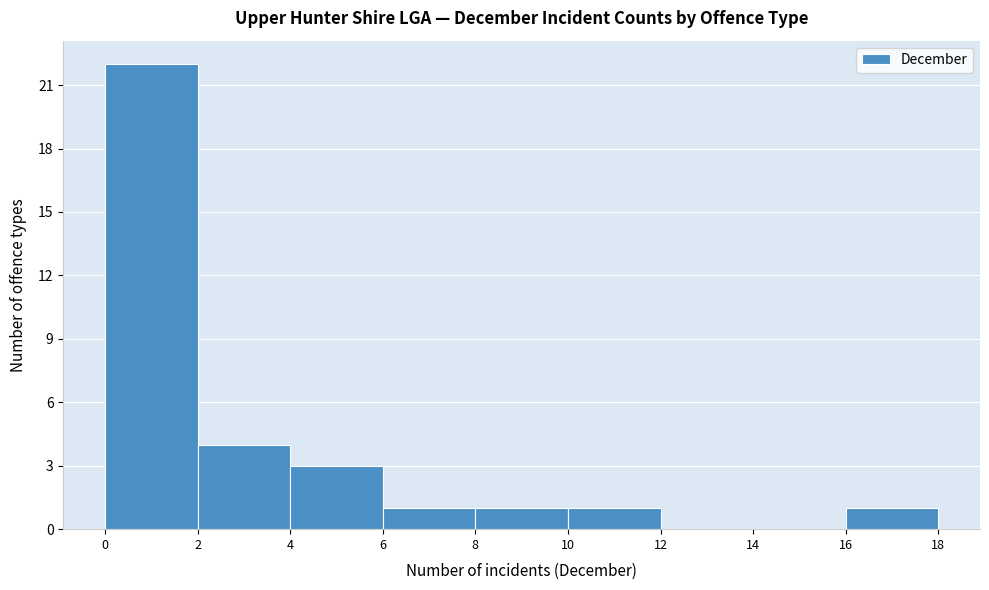

Reading left to right, list every bar in this chart as the range it spans on the x-axis followed by its height. The values are not printed on the chart, so give them approximately, as read against the axis.

0 to 2: 22
2 to 4: 4
4 to 6: 3
6 to 8: 1
8 to 10: 1
10 to 12: 1
12 to 14: 0
14 to 16: 0
16 to 18: 1